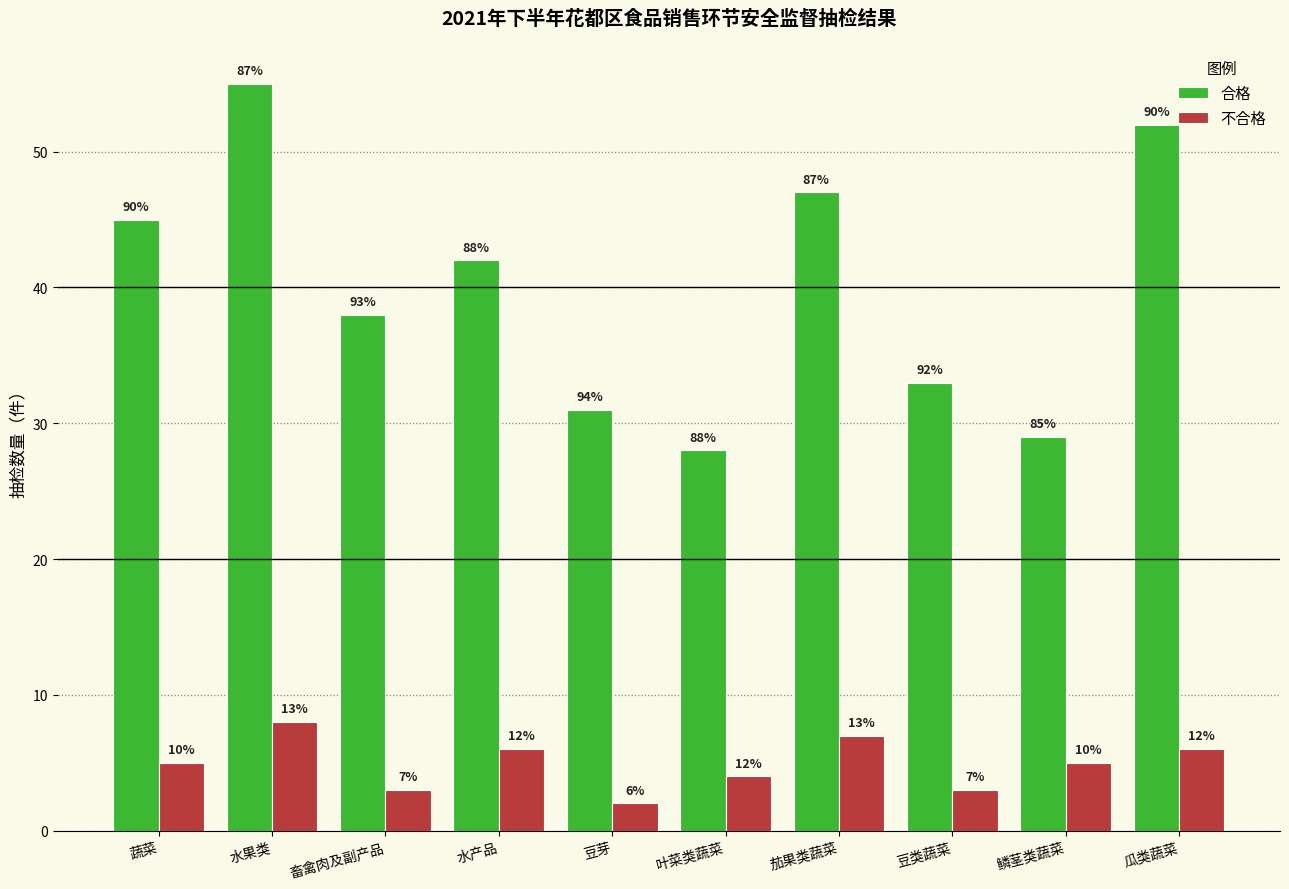

What are all the series names shown in the legend?

合格, 不合格